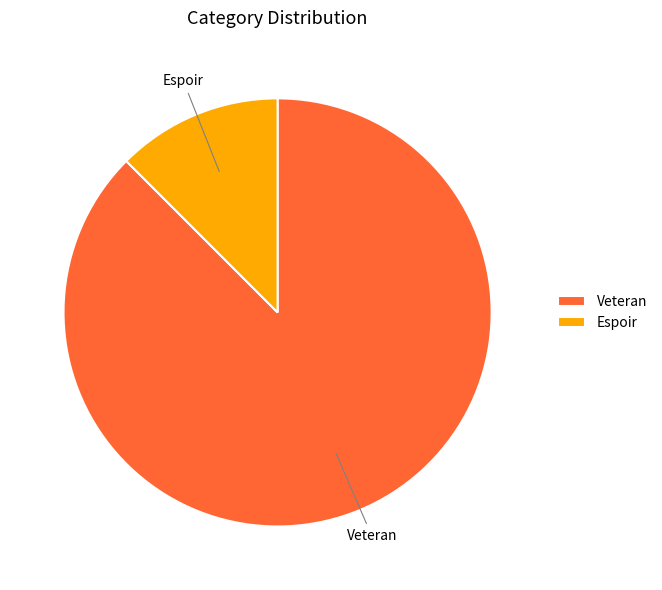

Is there any slice that represents more than half of the pie?

Yes